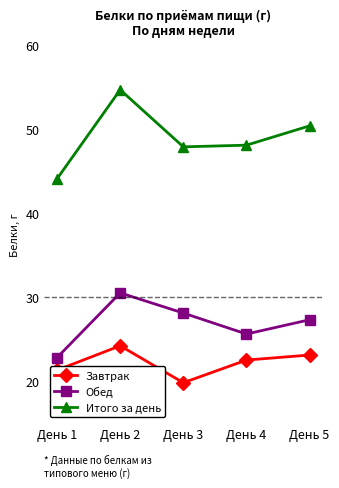

List the series in order of their overall mean, highest first.

Итого за день, Обед, Завтрак